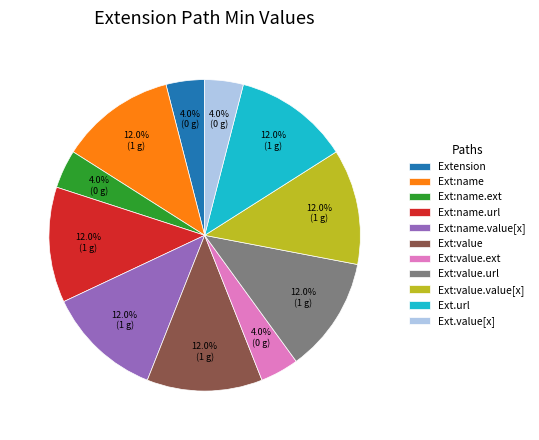

What is the ratio of the value at Ext:name.url to the value at Ext:name.ext?

3.0